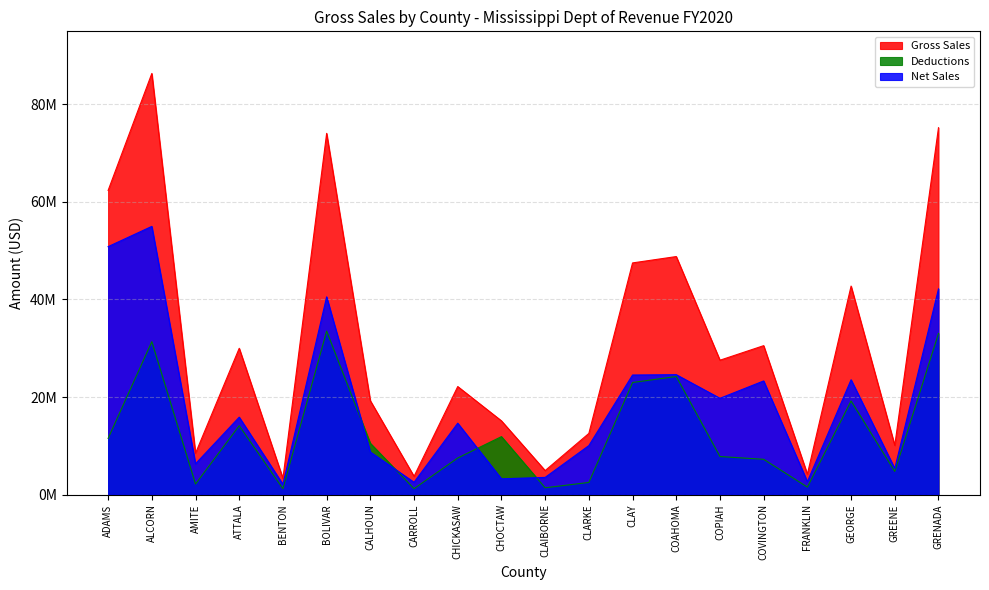

What is the difference between the maximum and minimum values in the Gross Sales series?

83012188